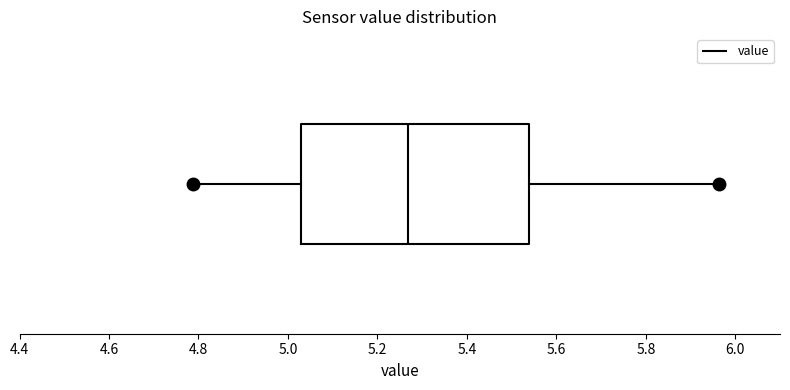

Transcribe this box plot: give where the median line is, the range the box spans, and where the two whiskers end, as read against the x-axis. The values are not printed on the chart, so give them approximately, as read against the axis.

median 5.26, box 5.02 to 5.54, whiskers 4.78 to 5.96